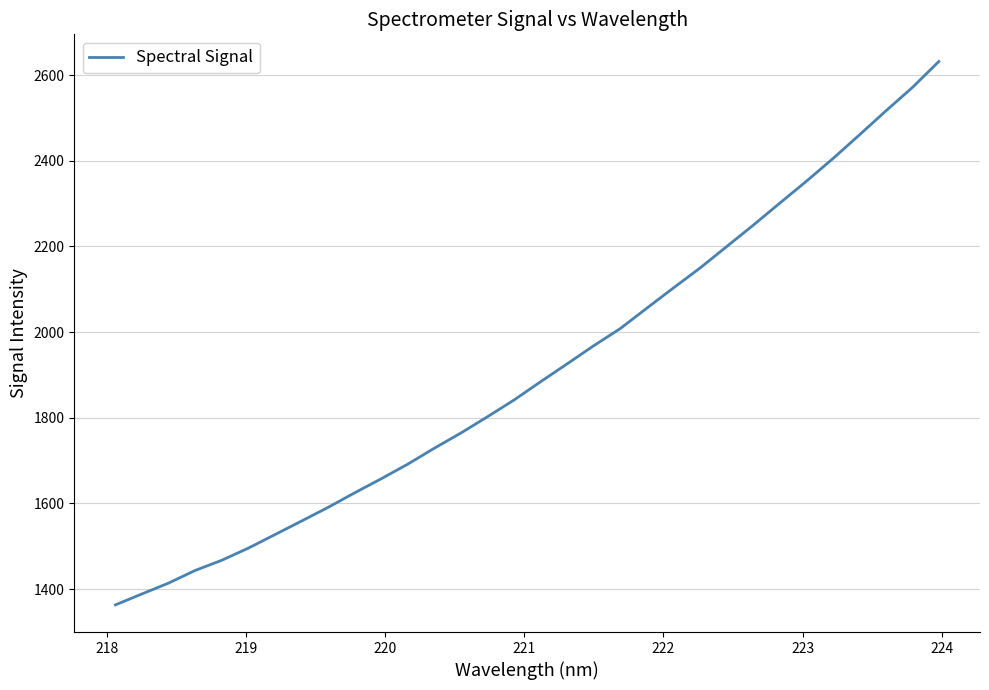

What is the greatest value displayed?

2631.7